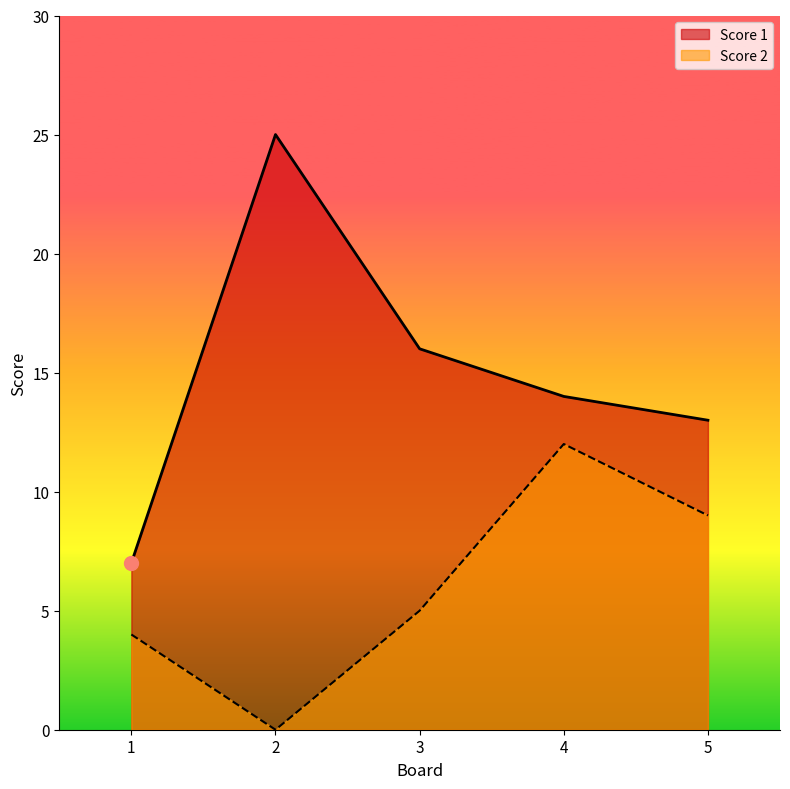

How many values in the Score 2 series are below 5?

2